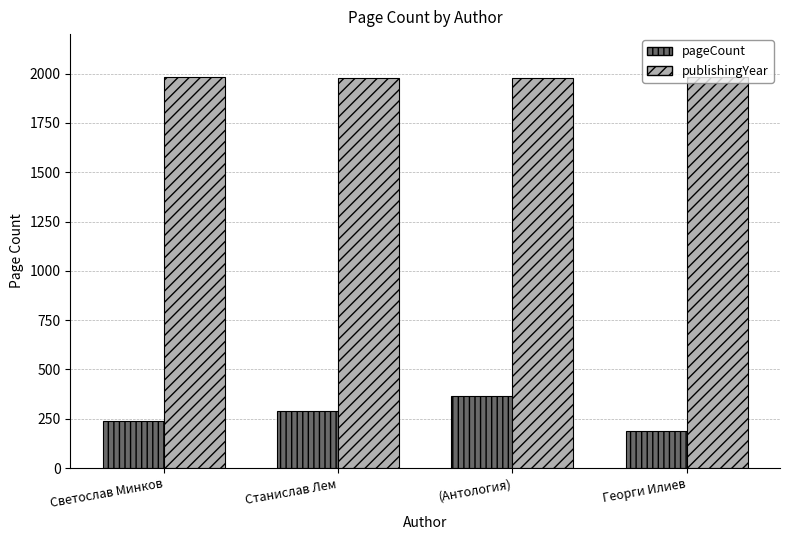

The value of publishingYear at Светослав Минков is 1982. True or false?

True